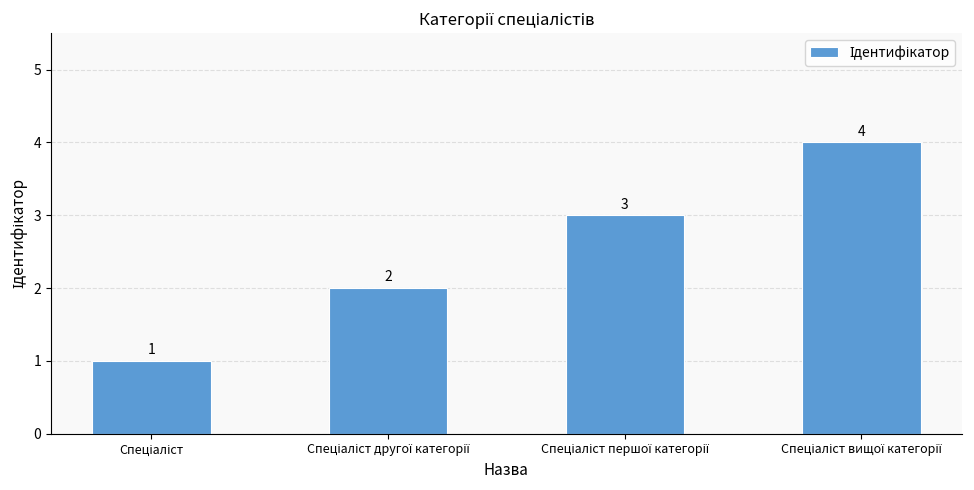

How many values are between 2 and 4?

3